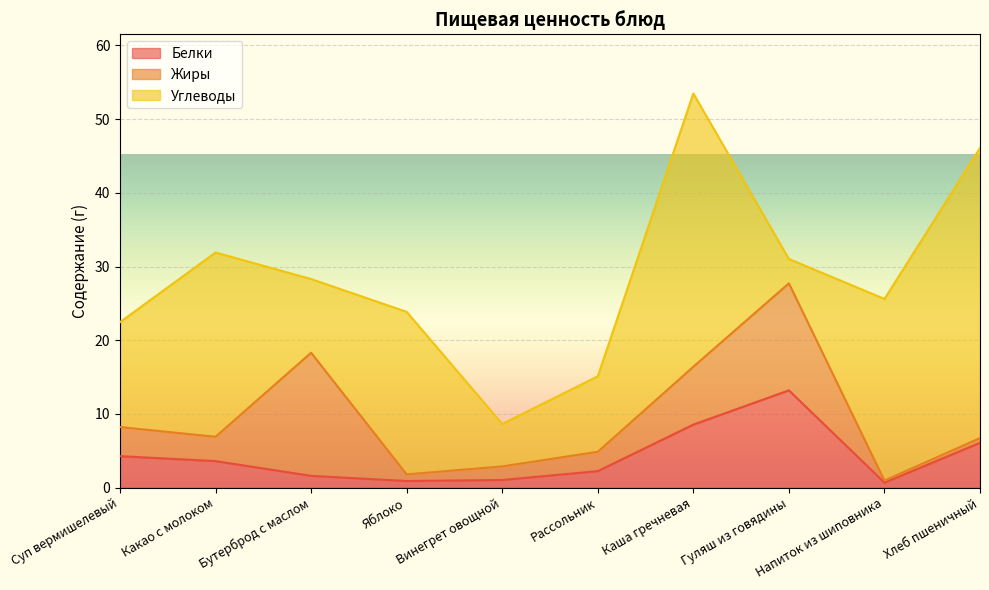

How many distinct data groups are displayed?

3